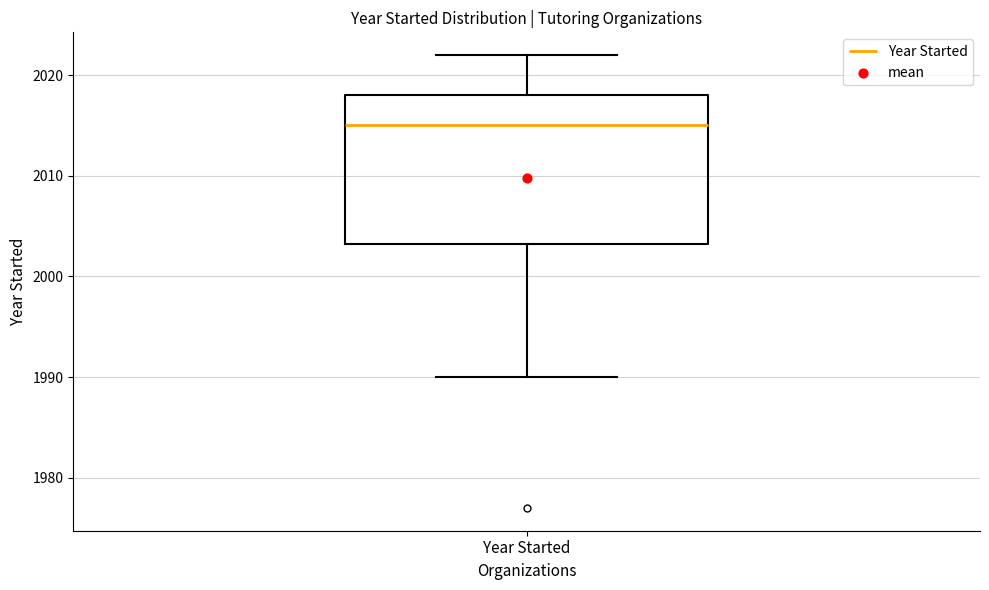

Where does the median line of the box for Year Started sit on the y-axis? The values are not printed on the chart, so give them approximately, as read against the axis.

2015